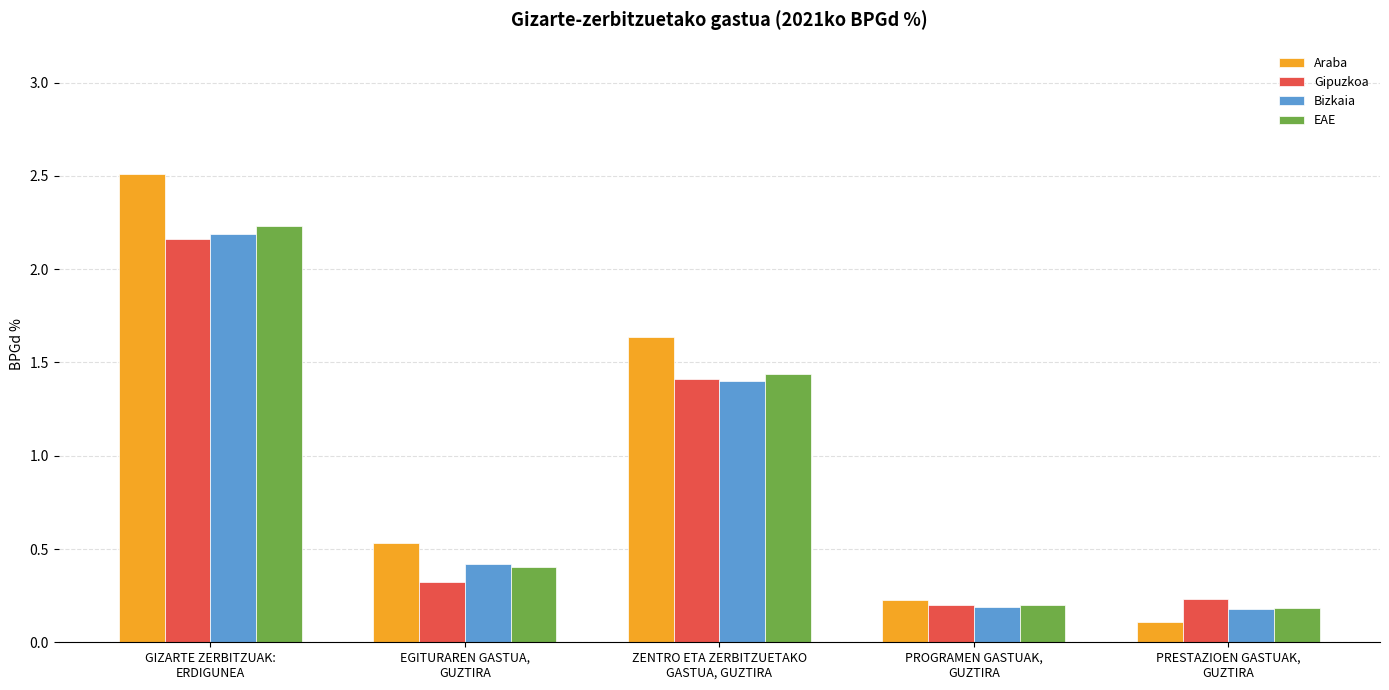

Which series changed the most between EGITURAREN GASTUA,
GUZTIRA and ZENTRO ETA ZERBITZUETAKO
GASTUA, GUZTIRA?

Araba